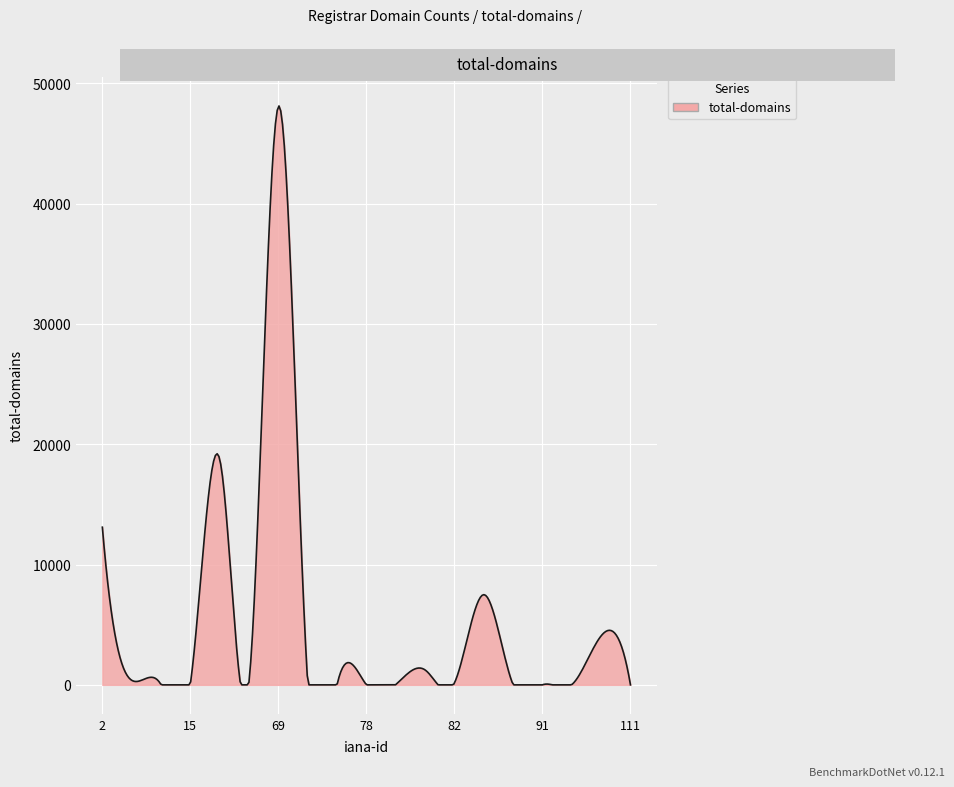

How many series are shown in this chart?

1